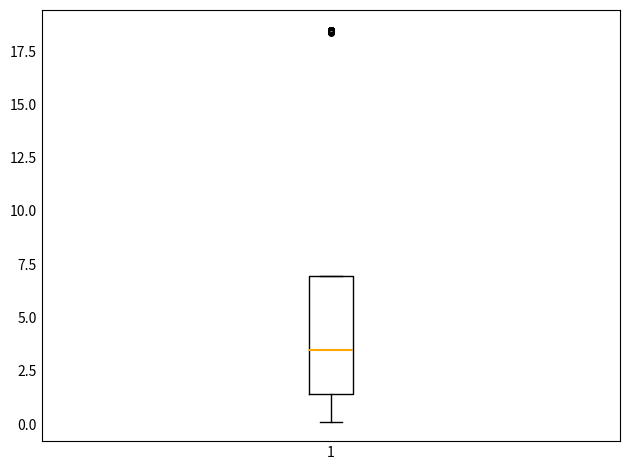

Transcribe this box plot: give where the median line is, the range the box spans, and where the two whiskers end, as read against the y-axis. The values are not printed on the chart, so give them approximately, as read against the axis.

median 3.5, box 1.5 to 7.0, whiskers 0.0 to 7.0